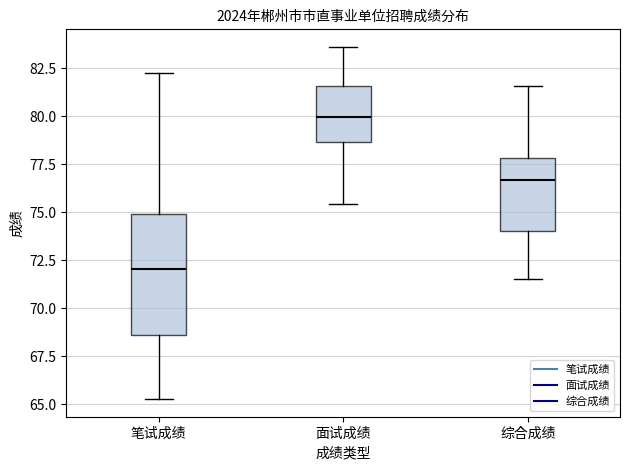

Reading left to right, transcribe this box plot: for each box, give where its median line is, the range the box spans, and where its two whiskers end, as read against the y-axis. The values are not printed on the chart, so give them approximately, as read against the axis.

笔试成绩: median 72.0, box 68.5 to 75.0, whiskers 65.5 to 82.0
面试成绩: median 80.0, box 78.5 to 81.5, whiskers 75.5 to 83.5
综合成绩: median 76.5, box 74.0 to 78.0, whiskers 71.5 to 81.5